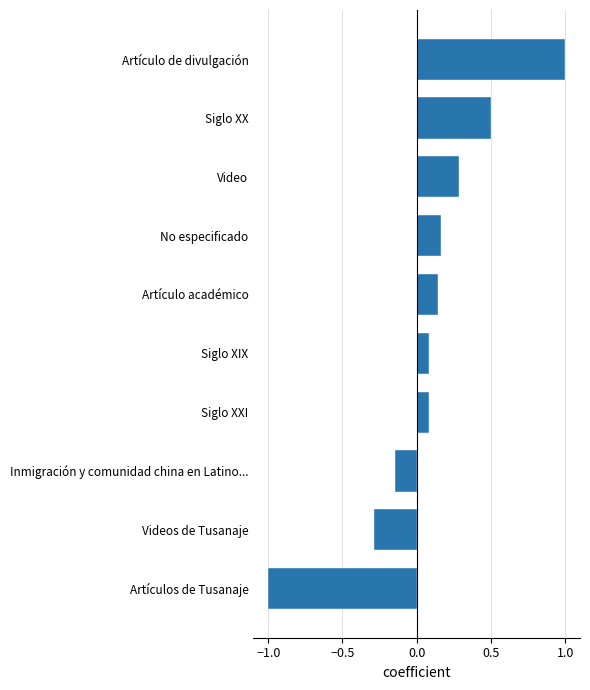

What is the sum of the values at Videos de Tusanaje and Artículos de Tusanaje?

-1.3